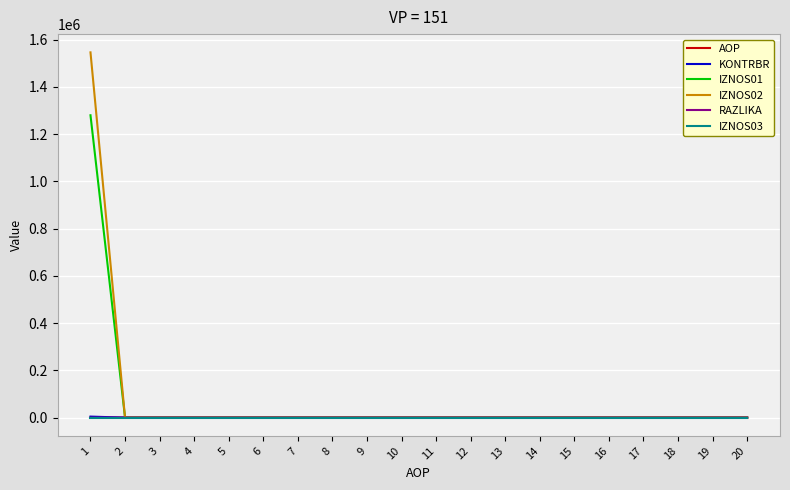

What is the spread (max minus min) of values at 17?

17.0